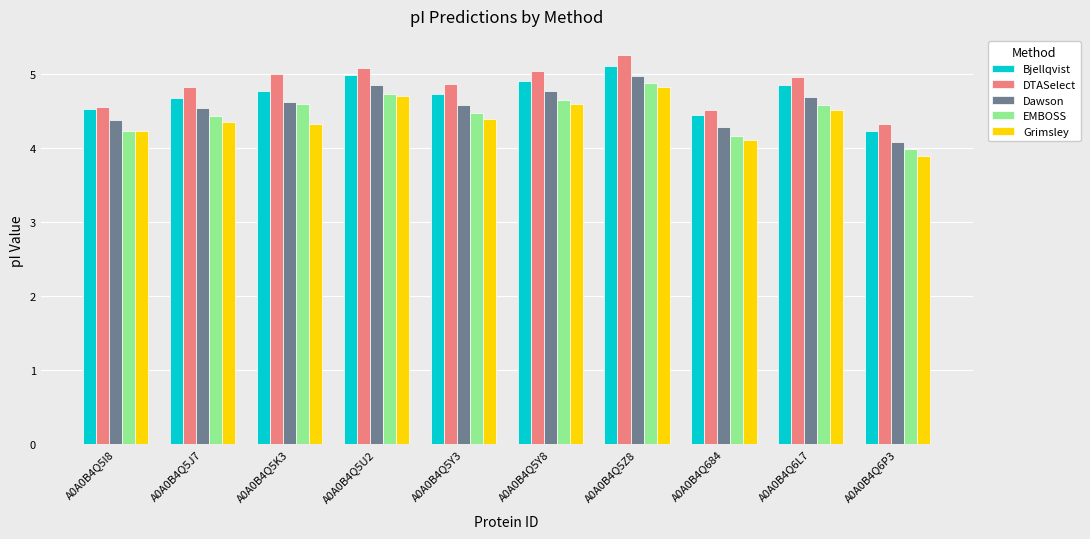

How many data points in Grimsley are less than 4?

1